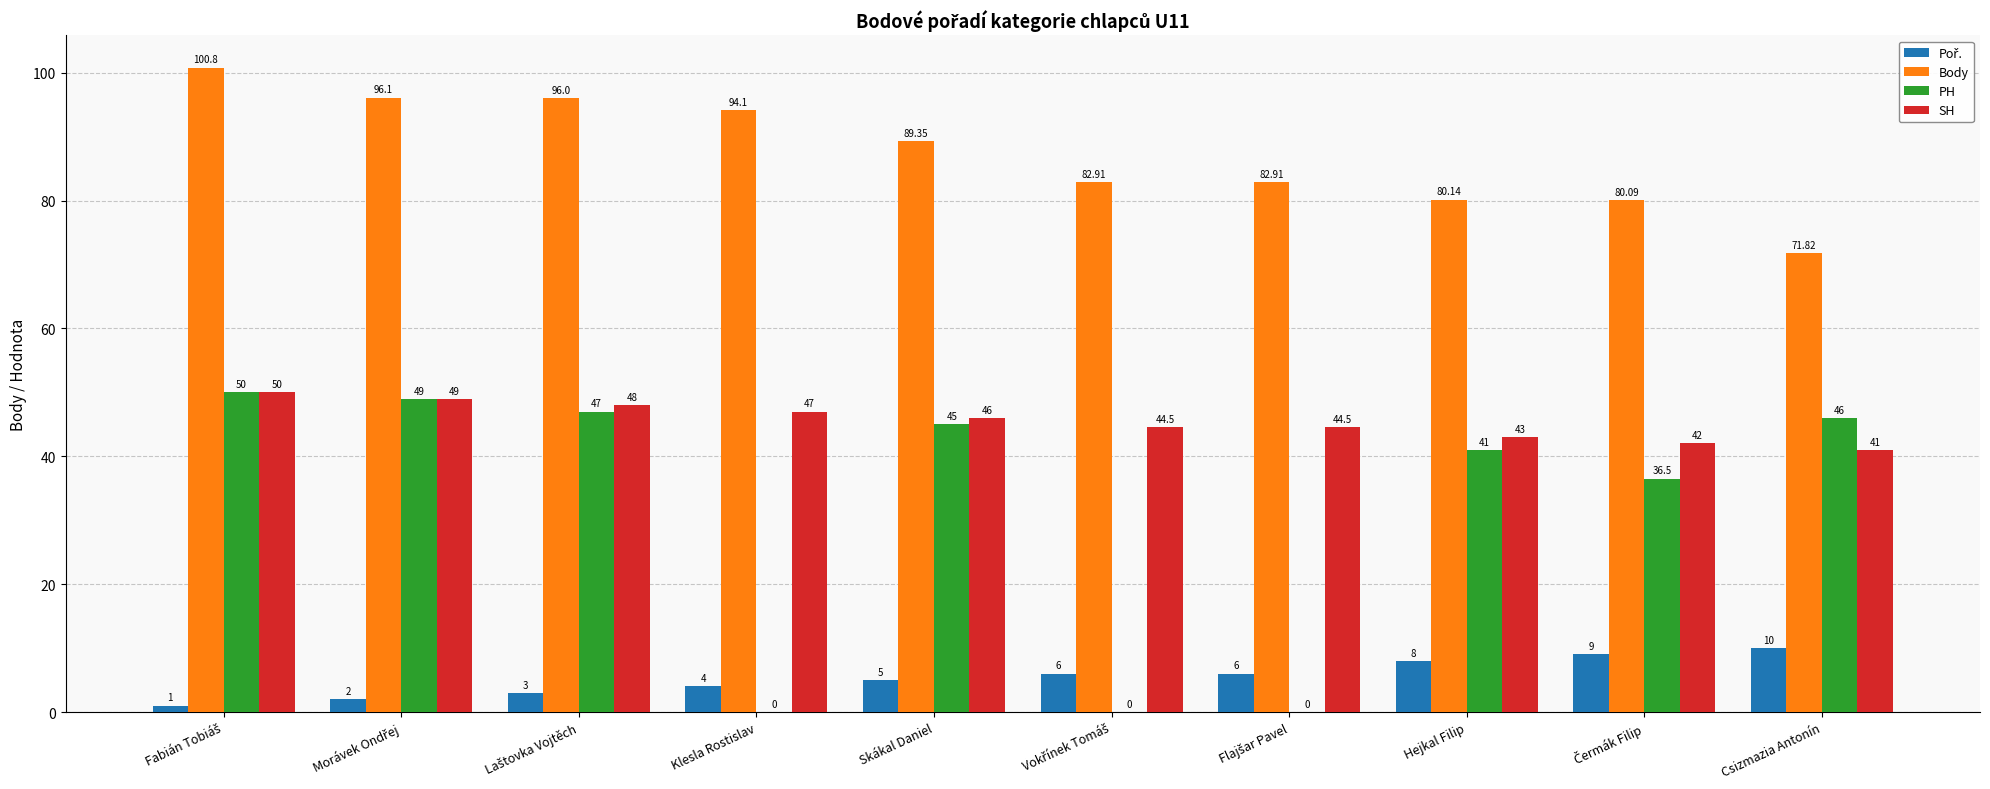

What is the label of the 3rd bar from the right?

Hejkal Filip